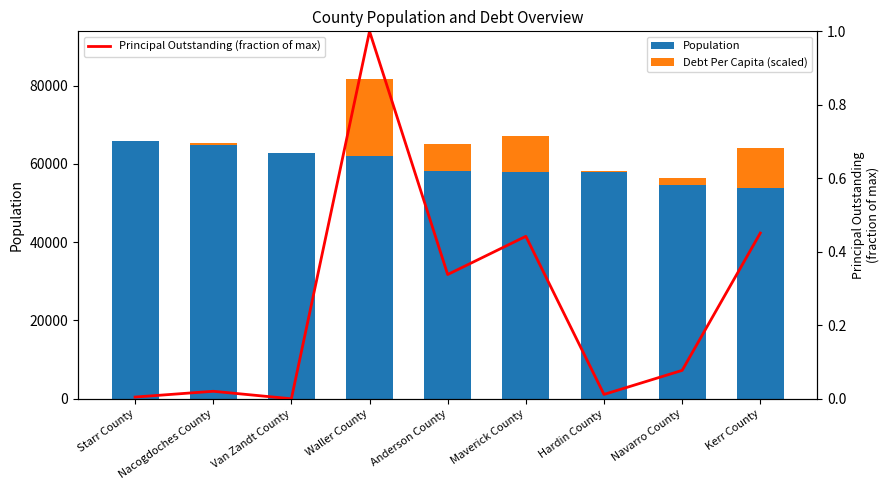

The Debt Per Capita (scaled) series shows 19718.4 at Waller County. True or false?

True